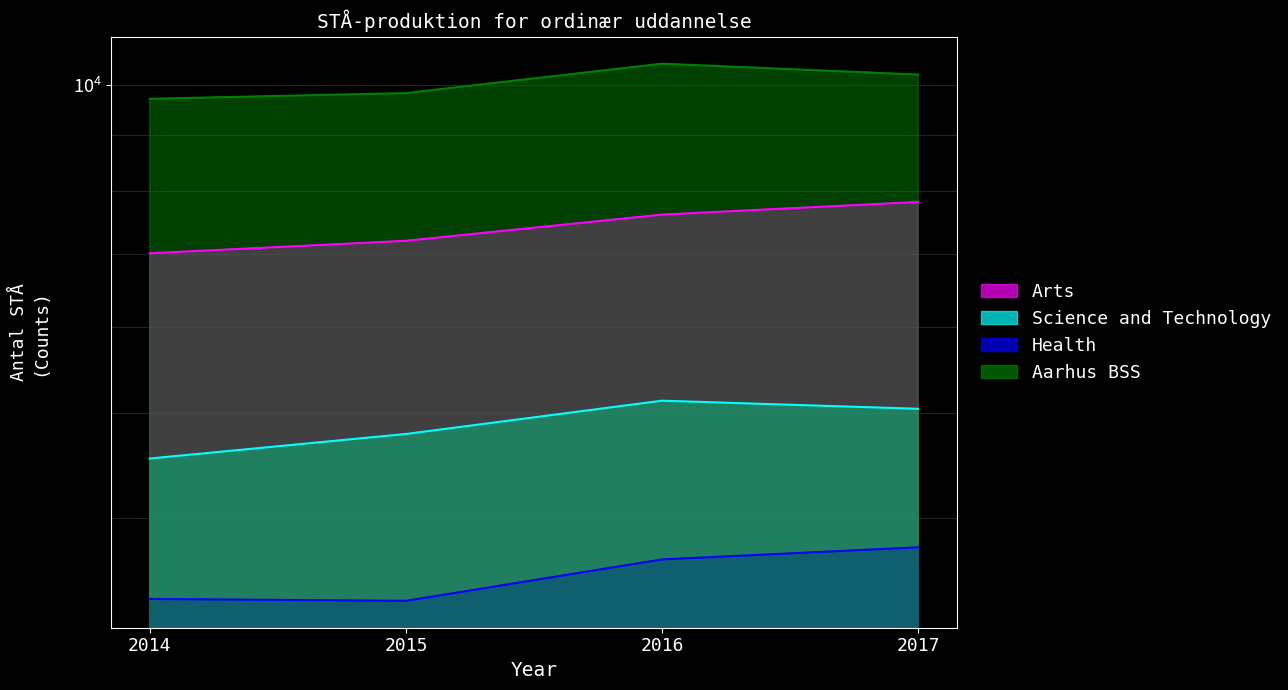

What are all the series names shown in the legend?

Arts, Science and Technology, Health, Aarhus BSS